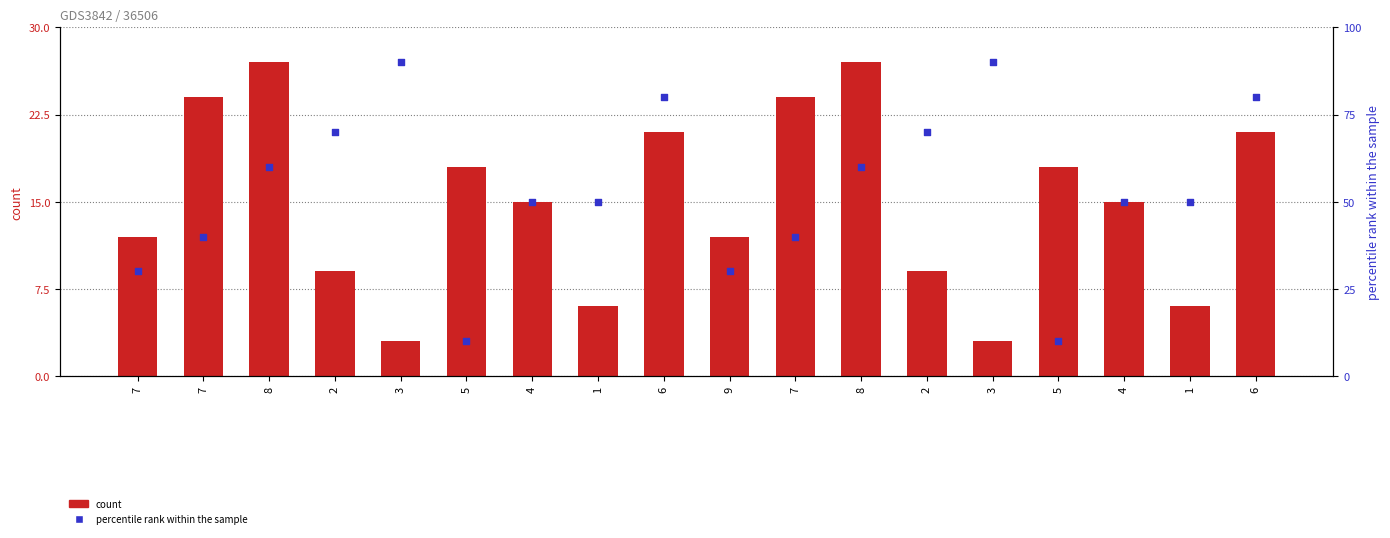

Which series contains the lowest Y value?

count